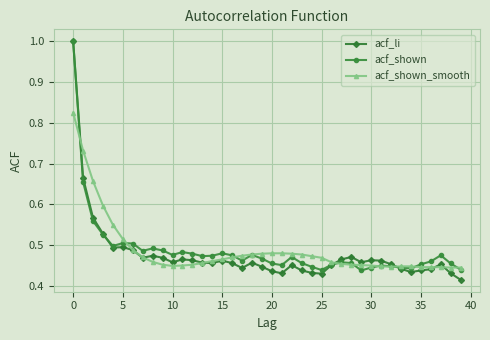

At how many categories does at least one series exceed 0?

40